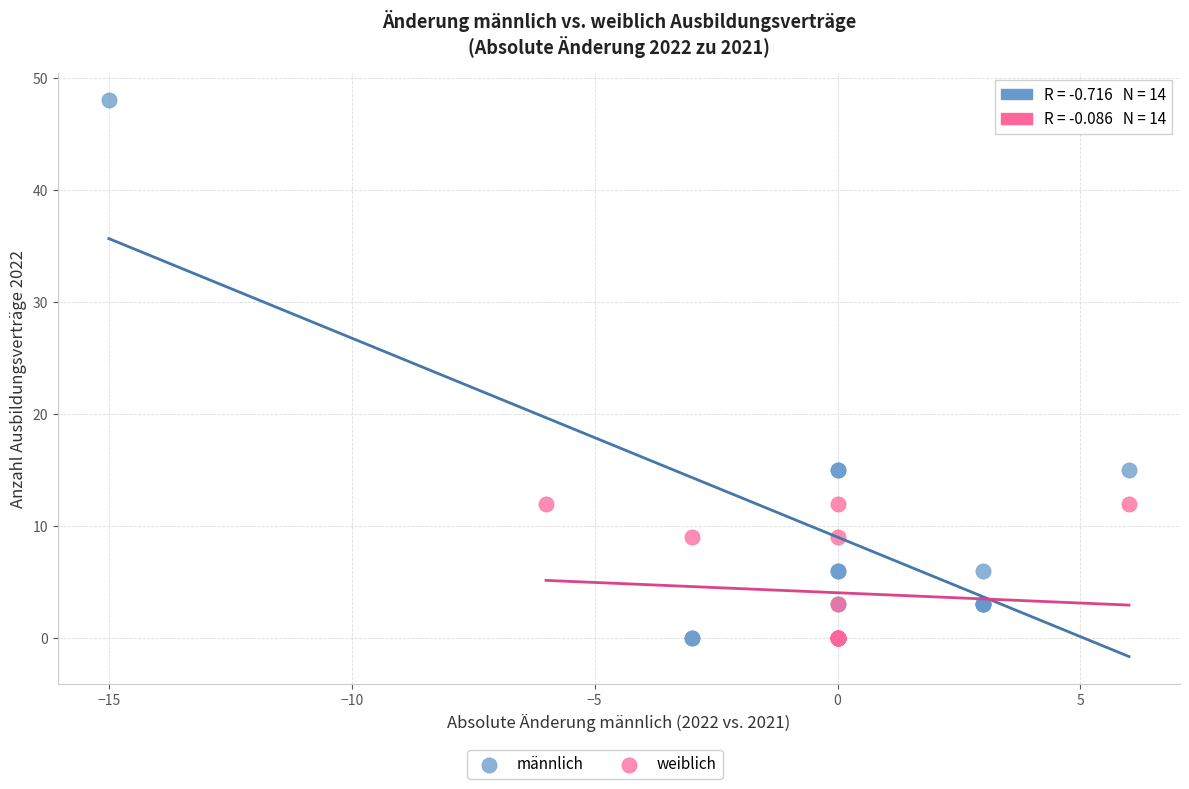

Which series has the largest Y range (max minus min)?

männlich